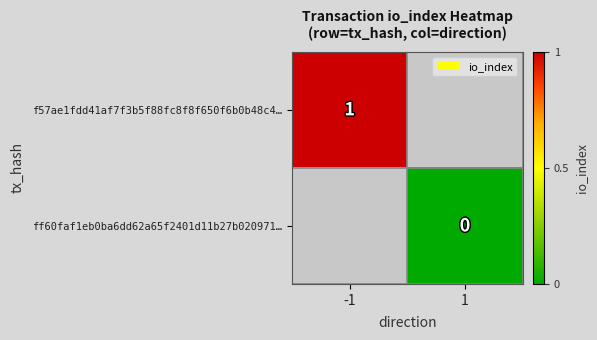

Is the value of f57ae1fdd41af7f3b5f88fc8f8f650f6b0b48c4… at -1 greater than the value of ff60faf1eb0ba6dd62a65f2401d11b27b020971… at 1?

Yes